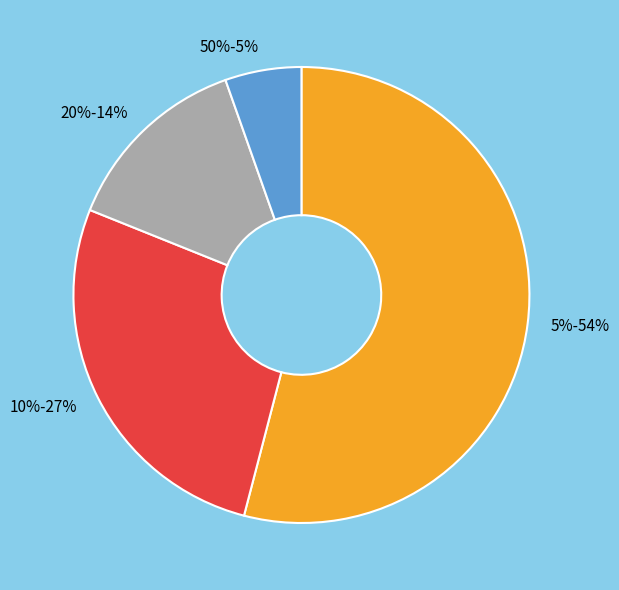

Is it true that 5% is 54% of the pie?

True